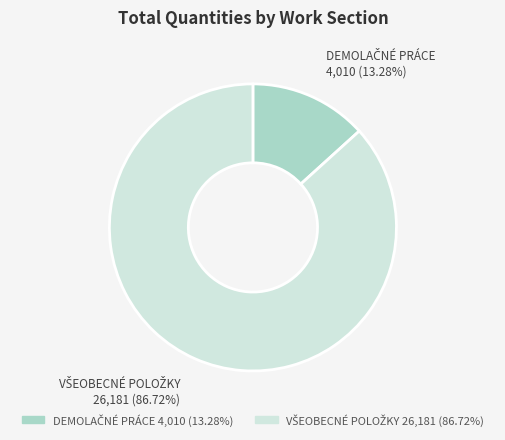

How many slices are in this pie chart?

2